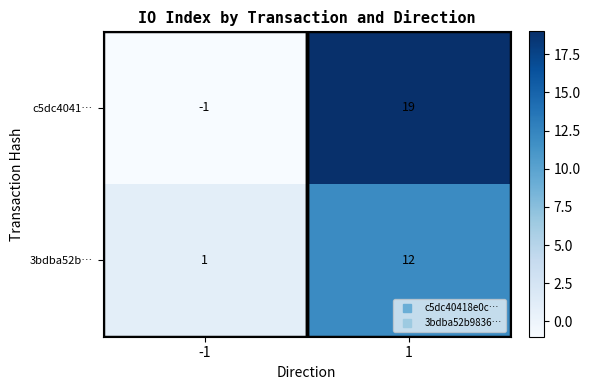

Between -1 and 1, which series saw the biggest shift?

c5dc4041…